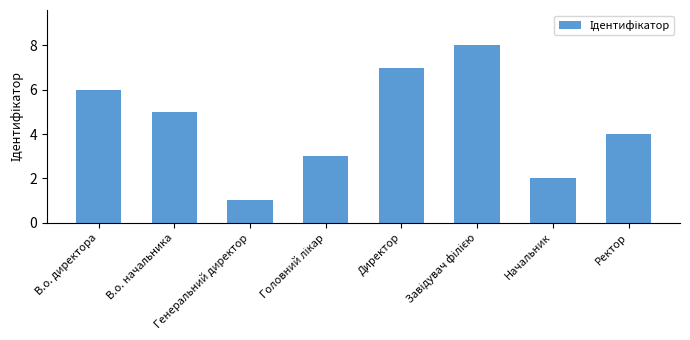

Between В.о. директора and Генеральний директор, which is larger?

В.о. директора